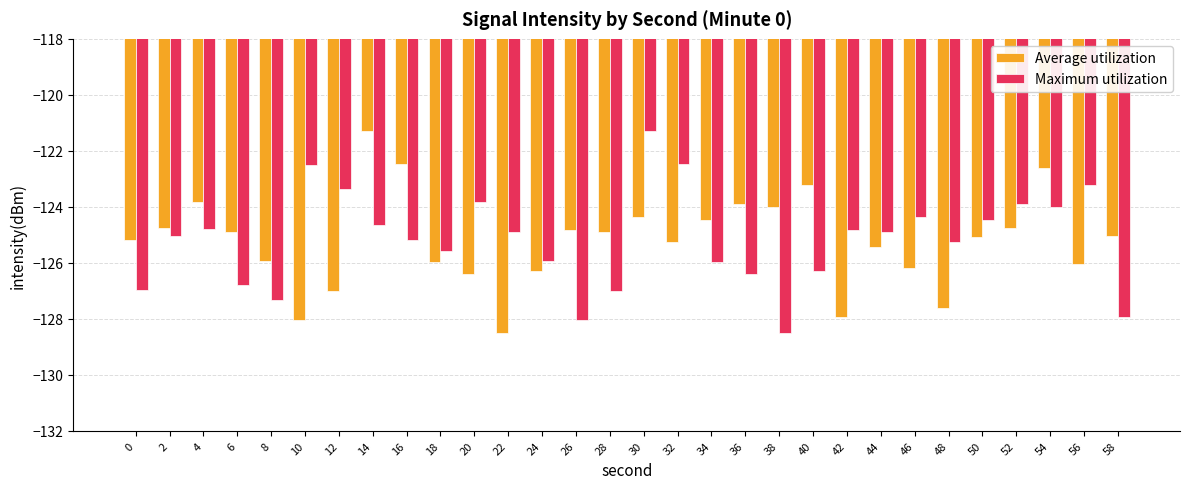

What is the difference between the maximum and second lowest values in the Average utilization series?

6.8